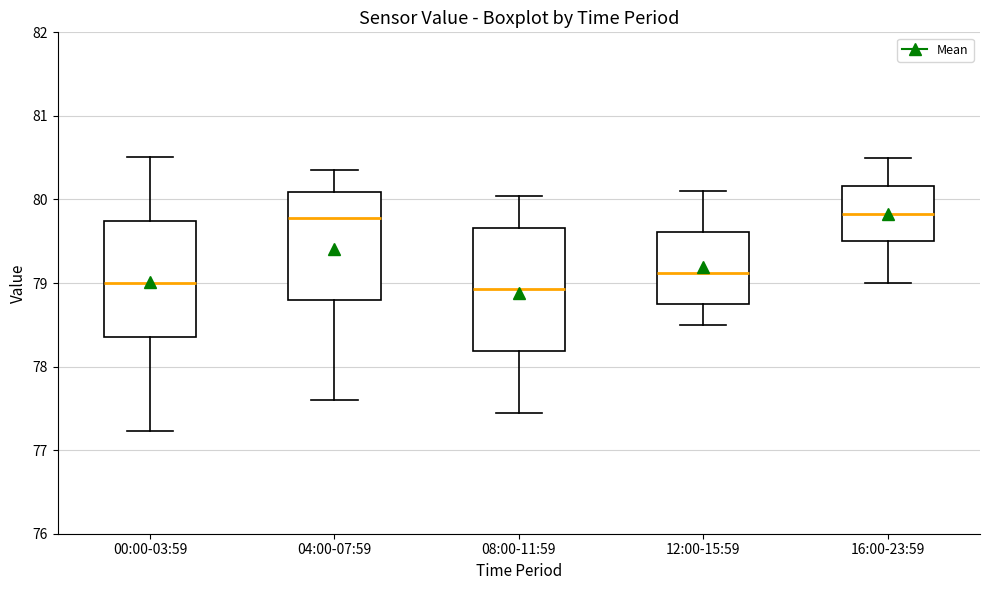

Where does the upper whisker of the box for 08:00-11:59 end on the y-axis? The values are not printed on the chart, so give them approximately, as read against the axis.

80.0